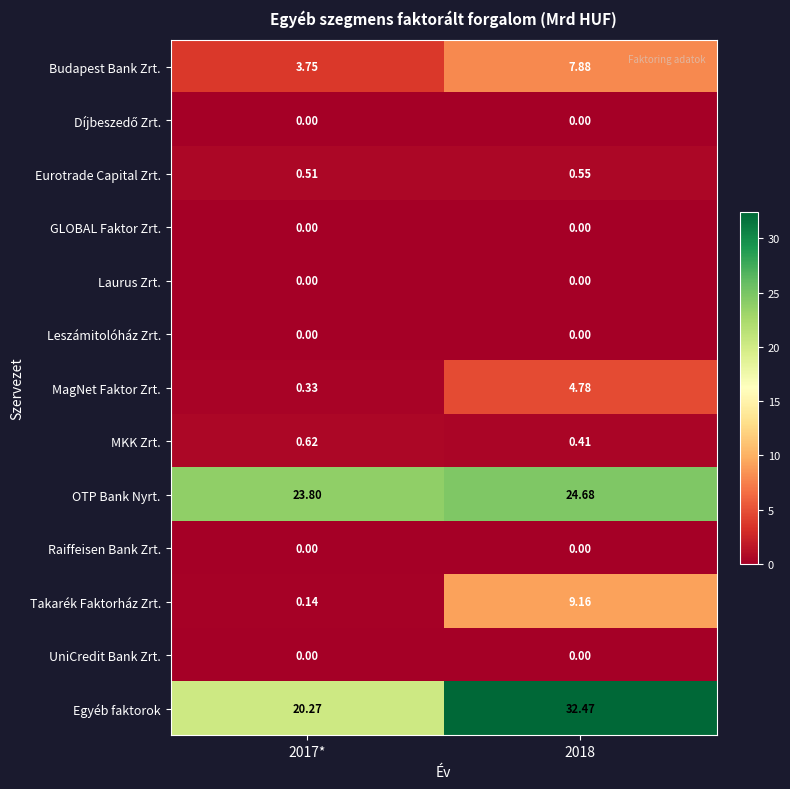

Which series has the widest spread of values?

Egyéb faktorok